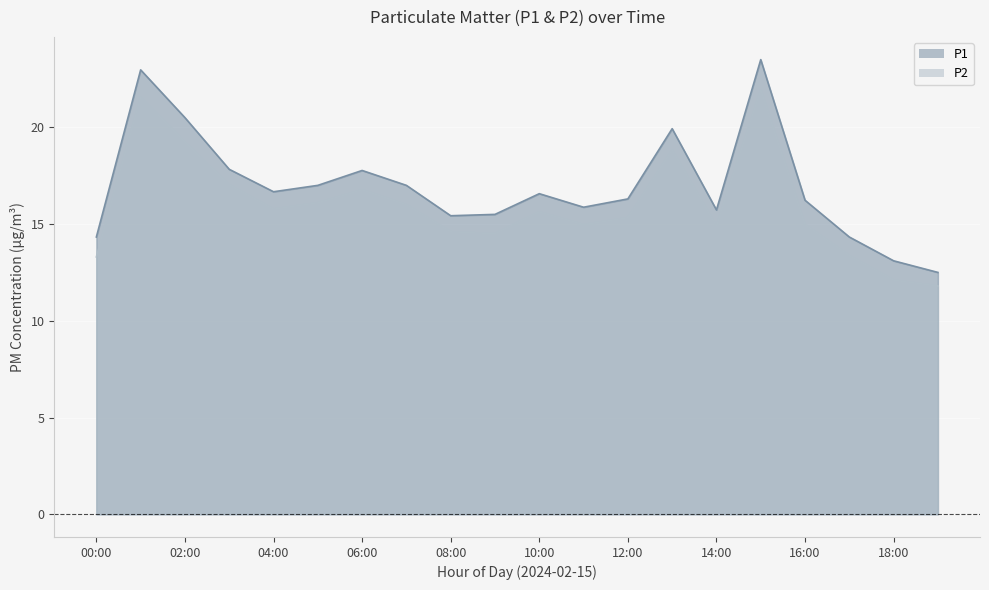

What is the smallest value displayed?

11.8